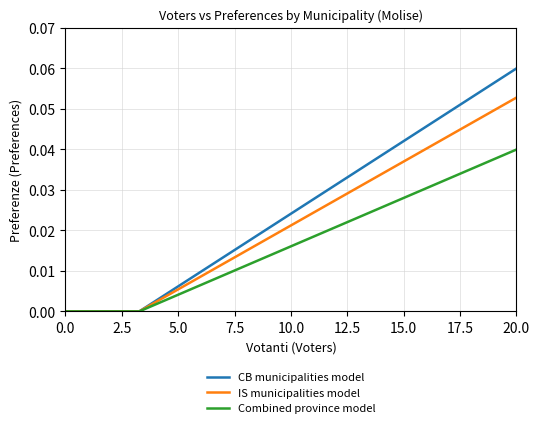

List the series in order of their peak value, lowest first.

Combined province model, IS municipalities model, CB municipalities model